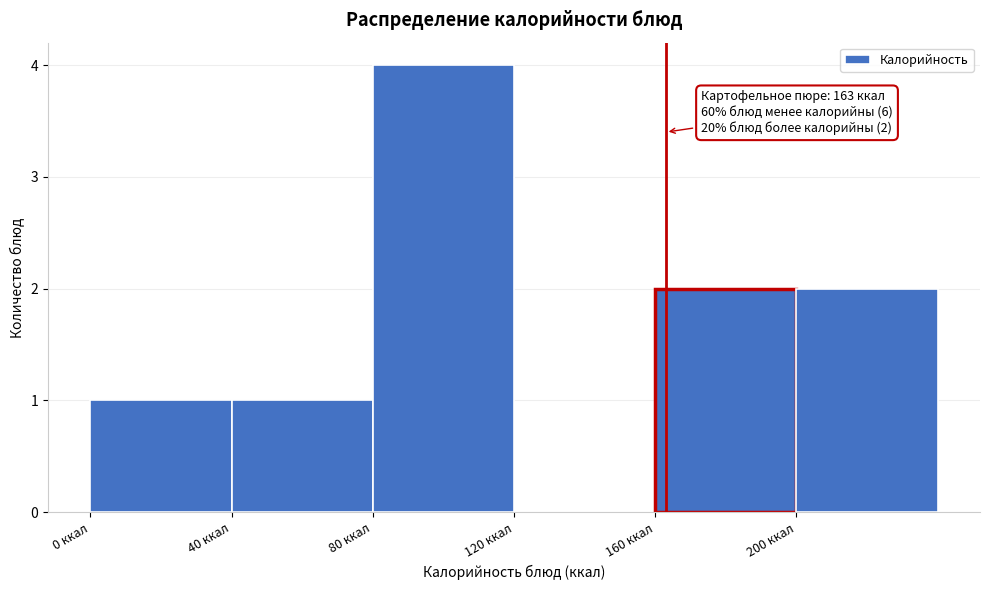

Which range on the x-axis has the tallest bar?

80 to 120